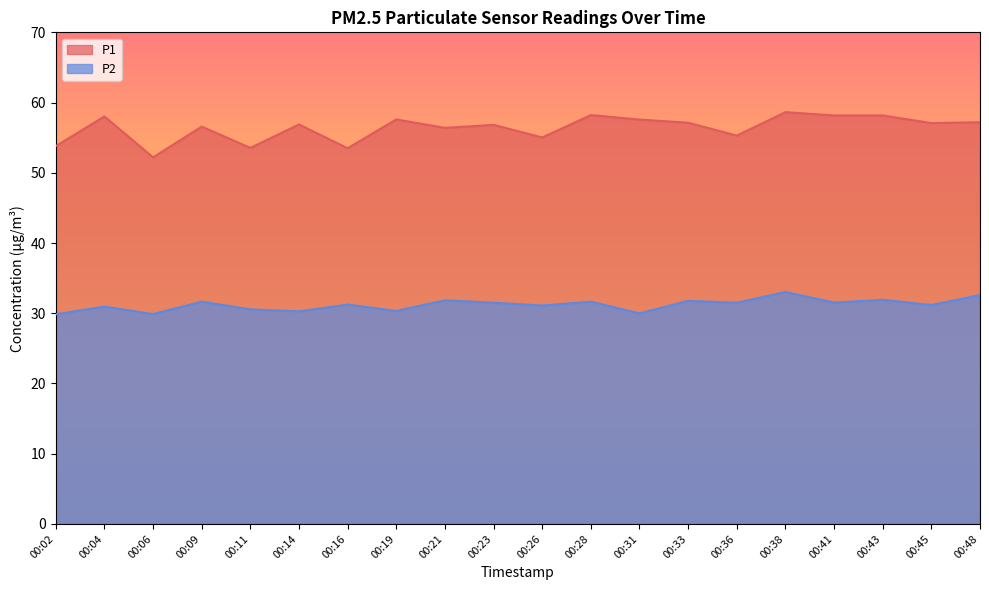

How many lines are shown in the chart?

2